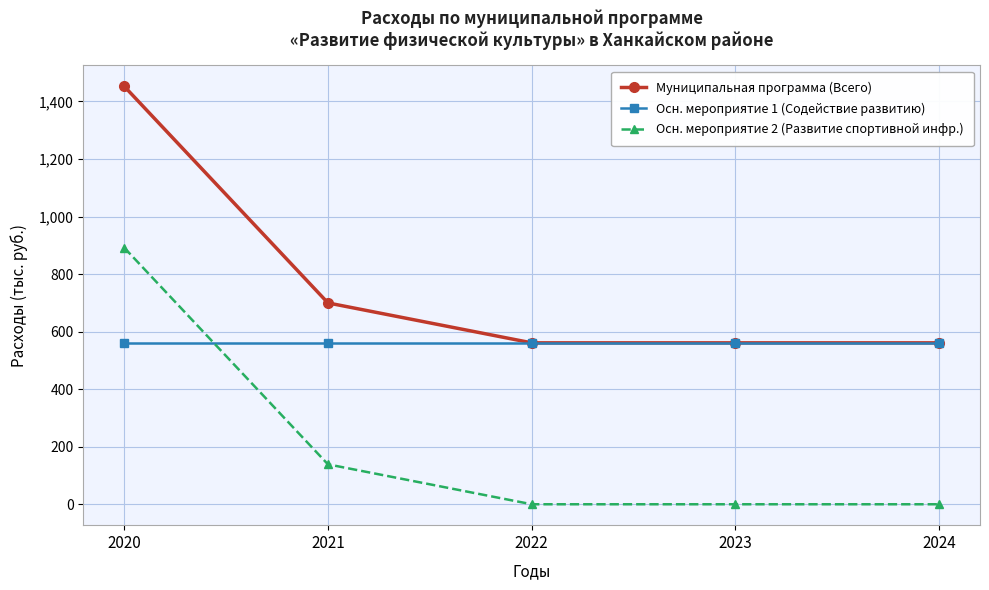

Rank the series at 2020 from highest to lowest value.

Муниципальная программа (Всего), Осн. мероприятие 2 (Развитие спортивной инфр.), Осн. мероприятие 1 (Содействие развитию)